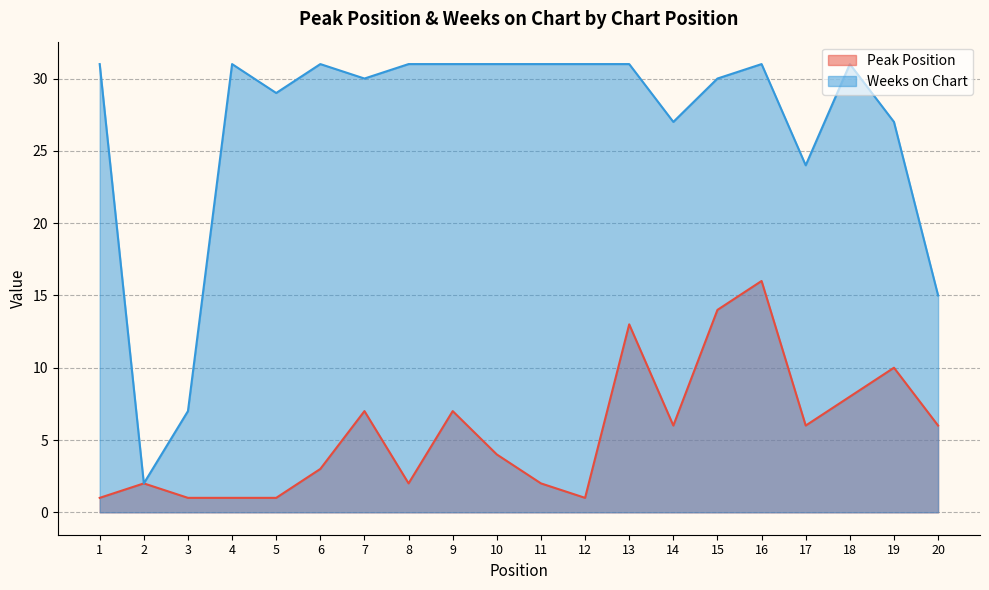

Reading left to right, extract all data points from this chart.

Peak Position: 1	2	1	1	1	3	7	2	7	4	2	1	13	6	14	16	6	8	10	6
Weeks on Chart: 31	2	7	31	29	31	30	31	31	31	31	31	31	27	30	31	24	31	27	15